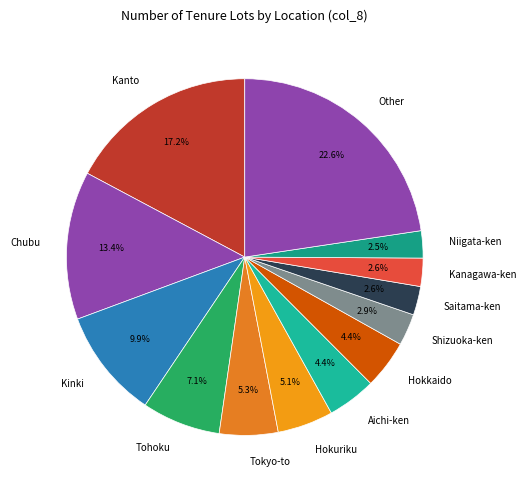

Which category has the biggest portion of the pie?

Other